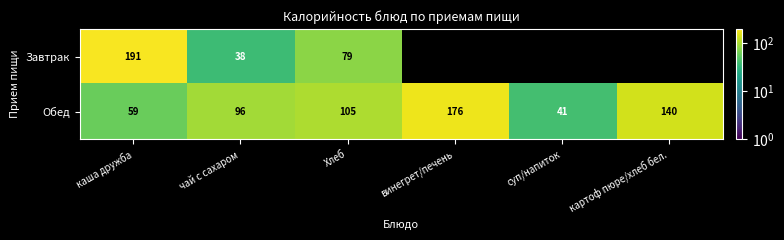

The value of Обед at суп/напиток is 41. True or false?

True